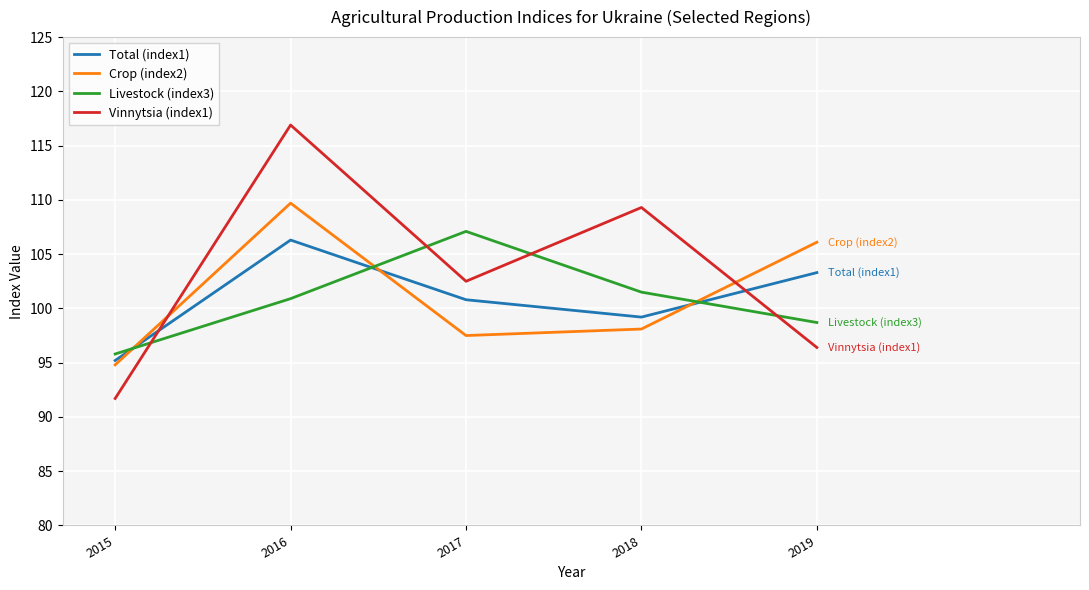

Which label corresponds to the largest value in the chart?

2016